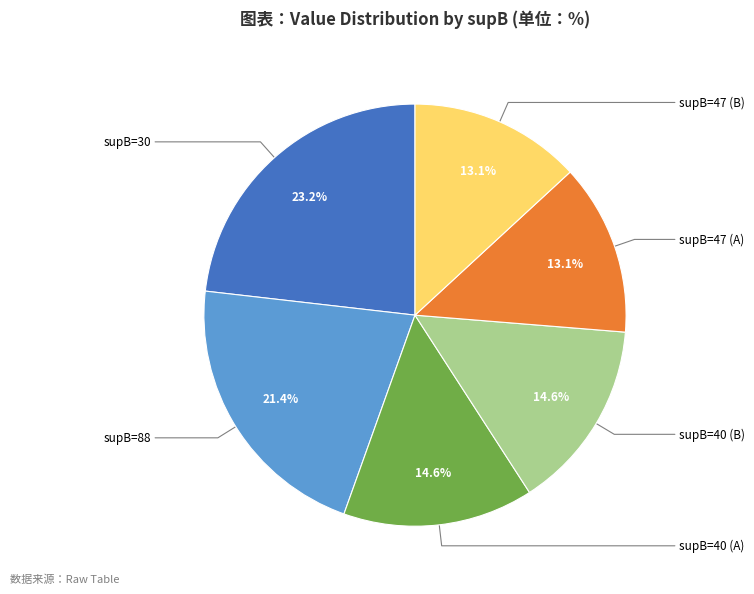

Is there a majority slice in this chart?

No